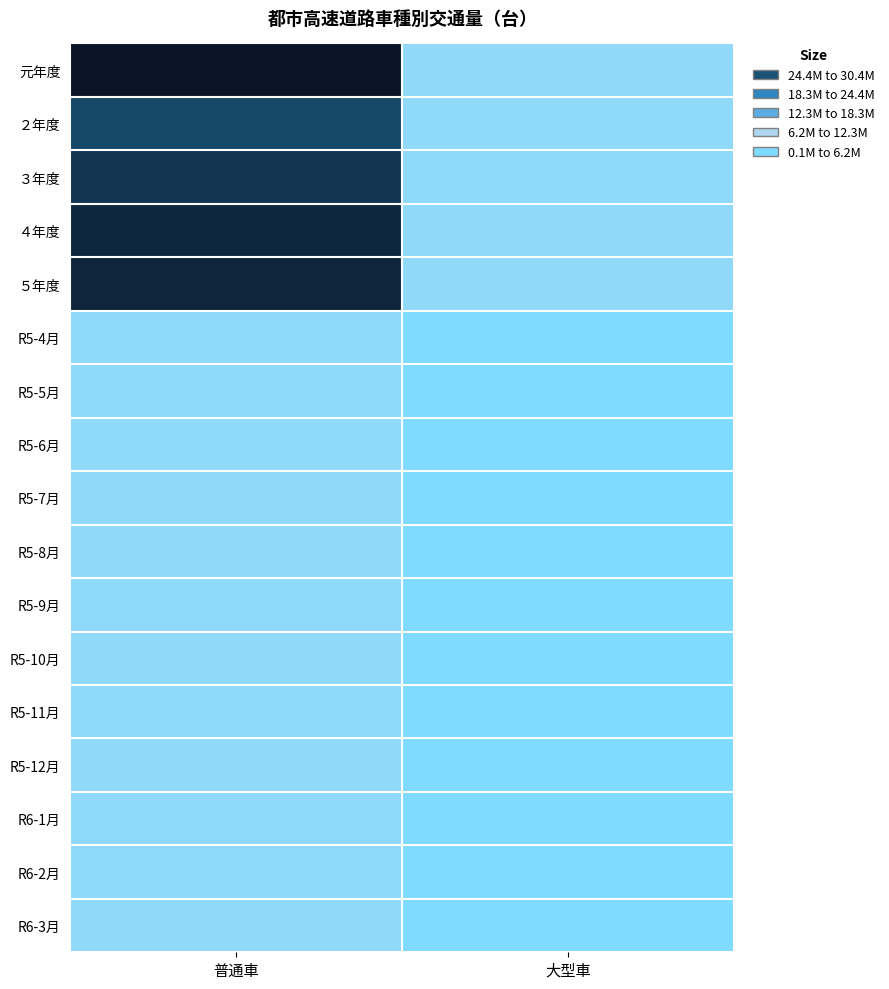

Reading left to right, transcribe all the data shown in this chart.

元年度: 普通車=30474730	大型車=2574359
２年度: 普通車=25355952	大型車=2326870
３年度: 普通車=27095752	大型車=2441166
４年度: 普通車=28621837	大型車=2475004
５年度: 普通車=28889919	大型車=2510669
R5-4月: 普通車=2346085	大型車=205861
R5-5月: 普通車=2396732	大型車=195716
R5-6月: 普通車=2349702	大型車=207011
R5-7月: 普通車=2444854	大型車=209280
R5-8月: 普通車=2510077	大型車=202282
R5-9月: 普通車=2383595	大型車=211763
R5-10月: 普通車=2461471	大型車=218384
R5-11月: 普通車=2435836	大型車=219860
R5-12月: 普通車=2500149	大型車=221101
R6-1月: 普通車=2278554	大型車=197778
R6-2月: 普通車=2273068	大型車=201375
R6-3月: 普通車=2509796	大型車=220258